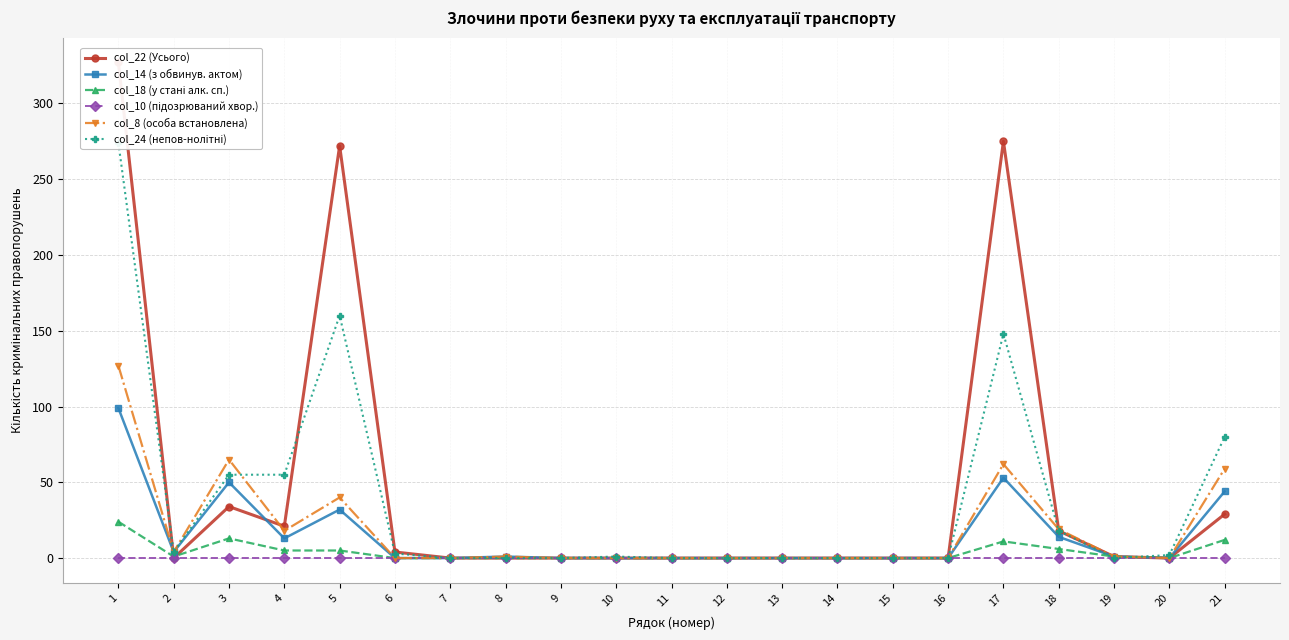

Does the chart have visible grid lines?

Yes